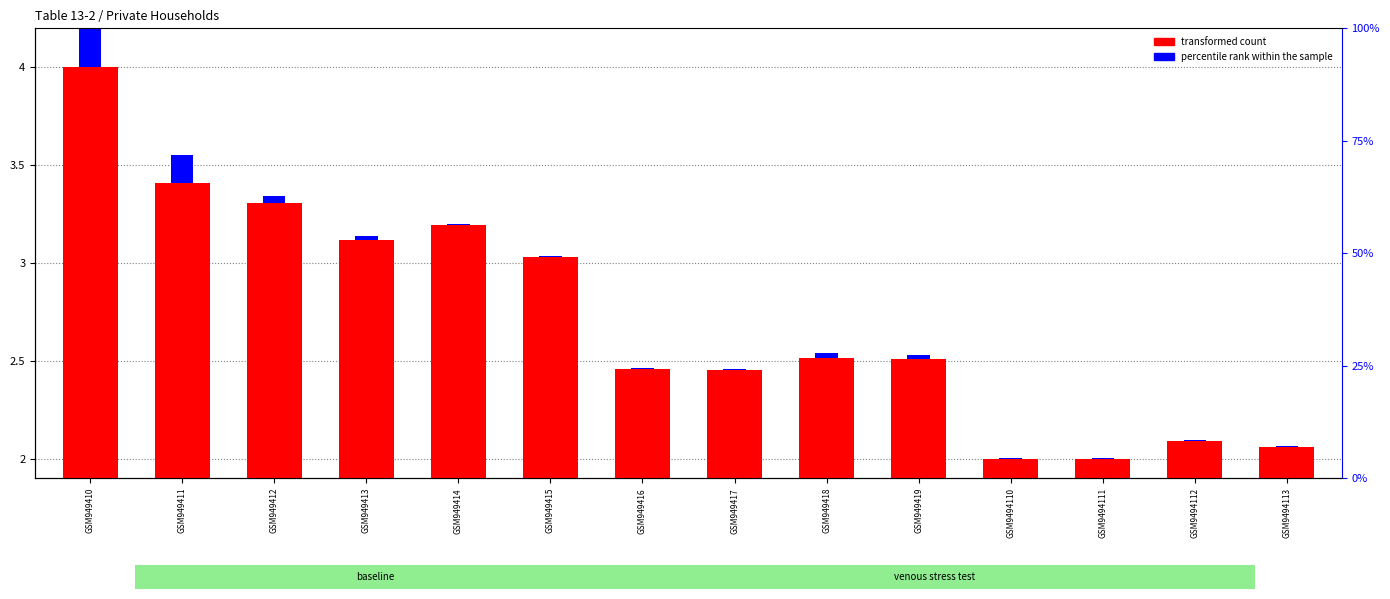

At GSM9494111, list the series in order from largest to smallest.

transformed count, percentile rank within the sample